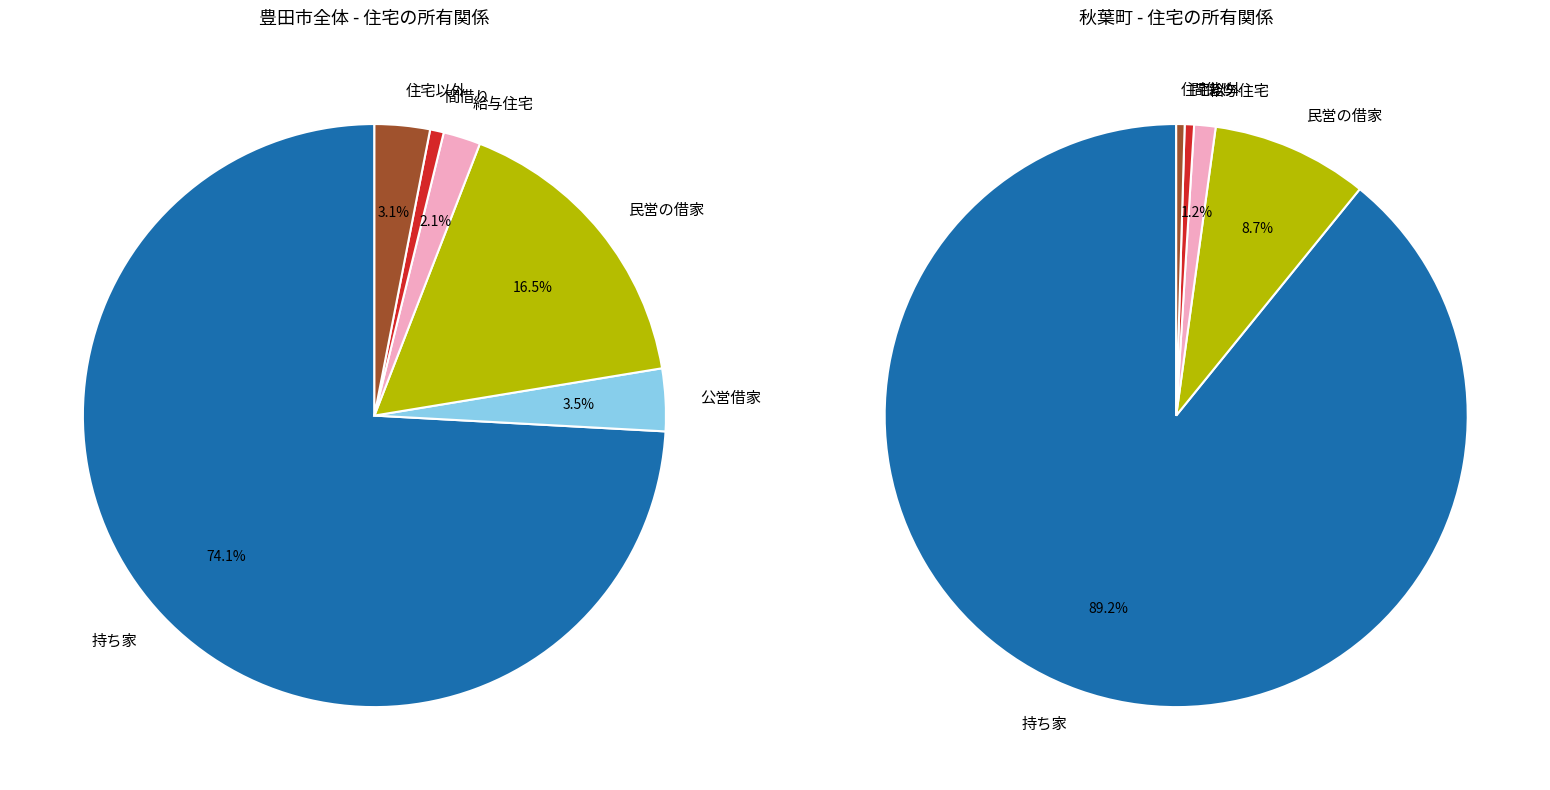

Is it true that 4 is 1% of the pie?

True